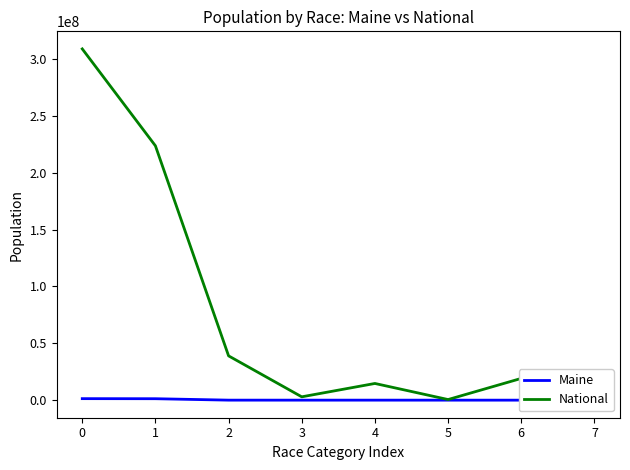

How many series are shown in this chart?

2